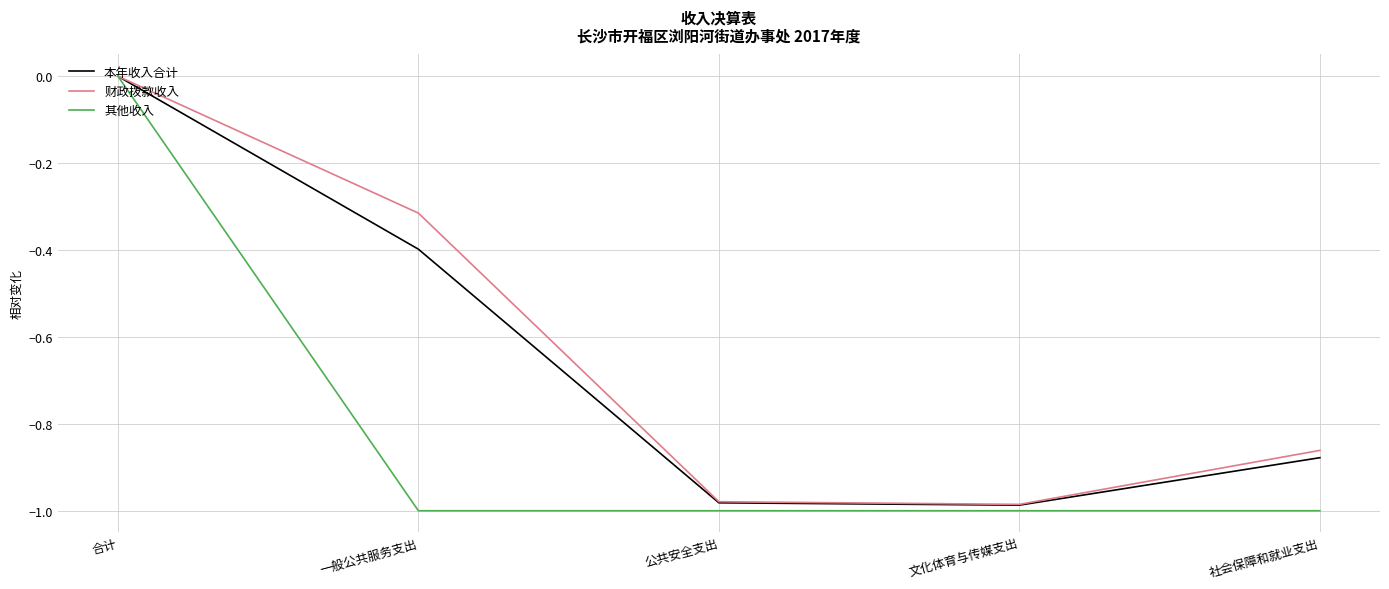

The value of 财政拨款收入 at 合计 is 0.7. True or false?

False